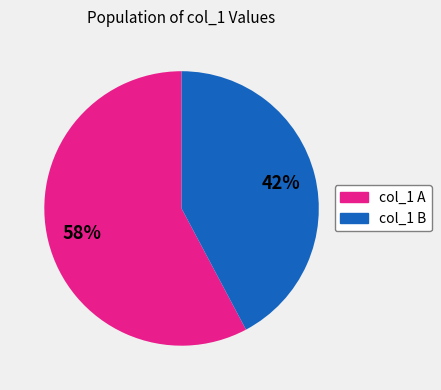

How many segments does this pie chart have?

2